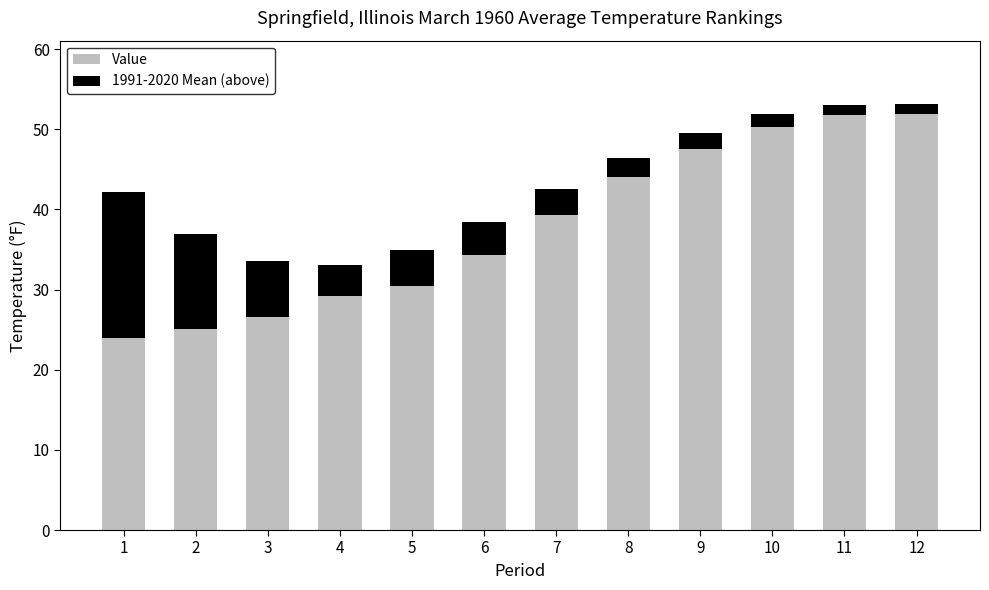

What is the highest value of the Value series?

51.9